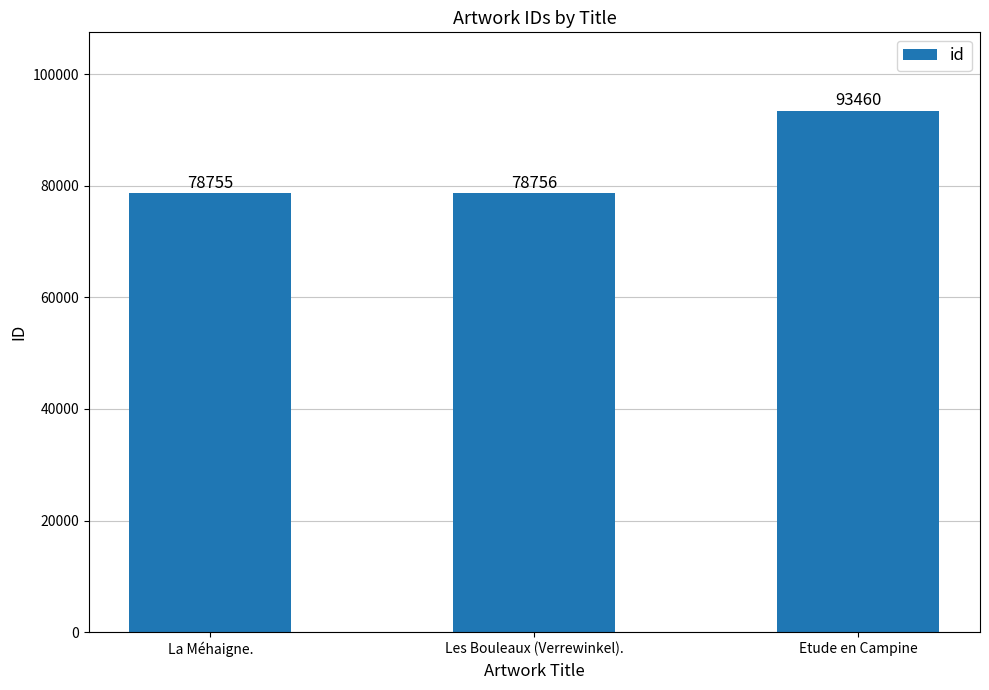

What is the difference between the values at Etude en Campine and La Méhaigne.?

14705